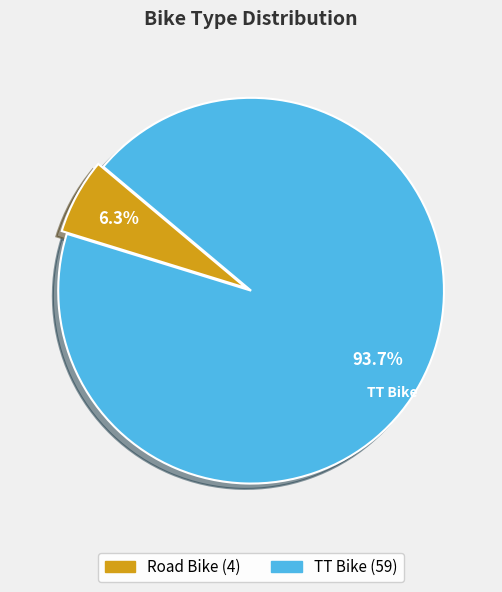

Between Road Bike and TT Bike, which is larger?

TT Bike